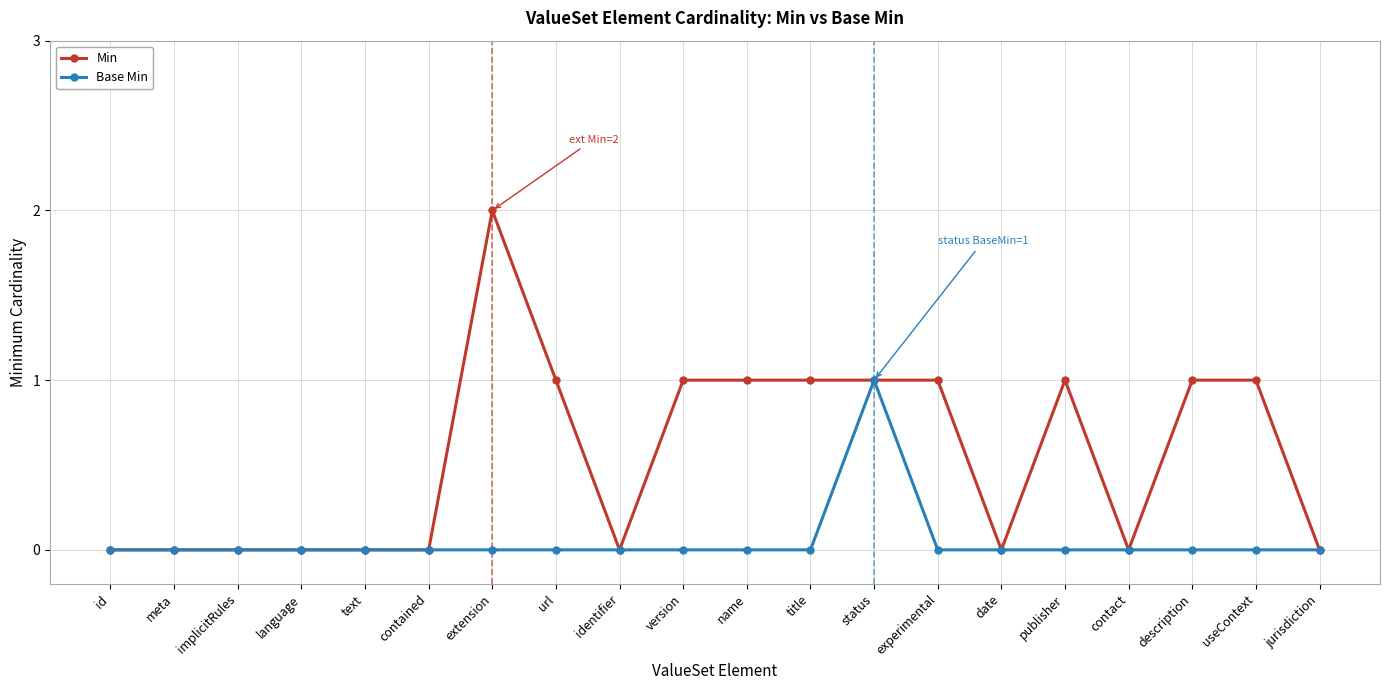

Which series has the widest spread of values?

Min